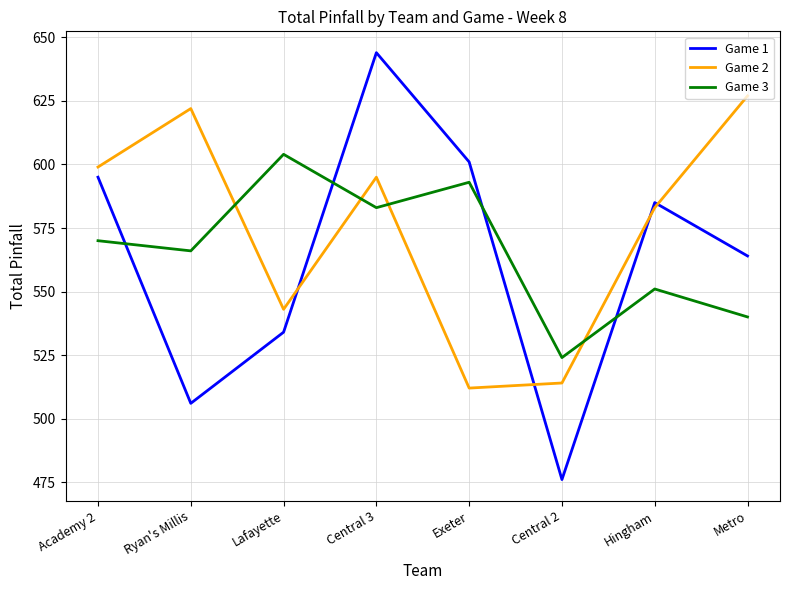

How many intersections are there between Game 2 and Game 1?

4